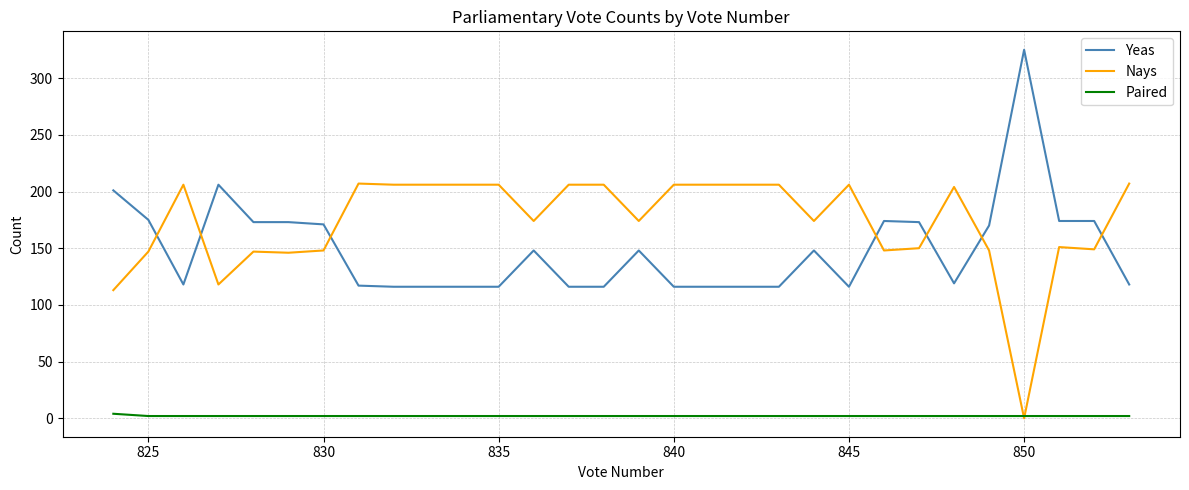

Is the value of Paired at 14 greater than the value of Yeas at 24?

No